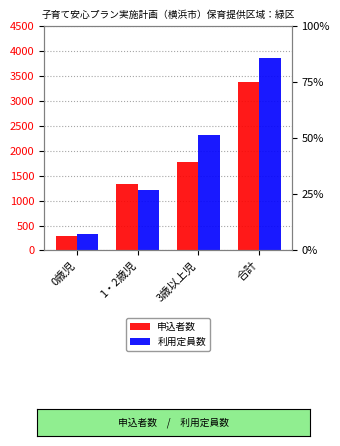

Which series has the largest total across all categories?

利用定員数